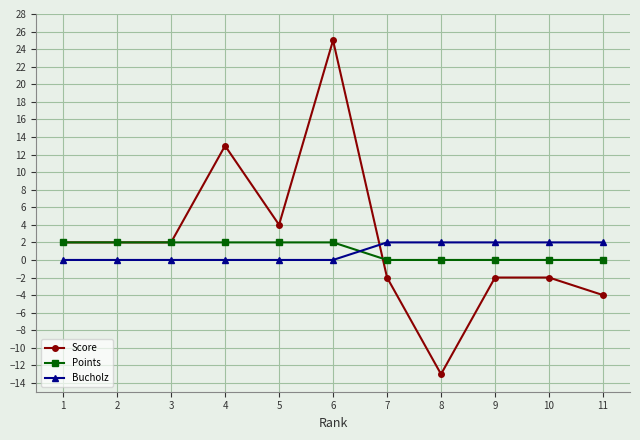

Between 4 and 6, which series saw the biggest shift?

Score